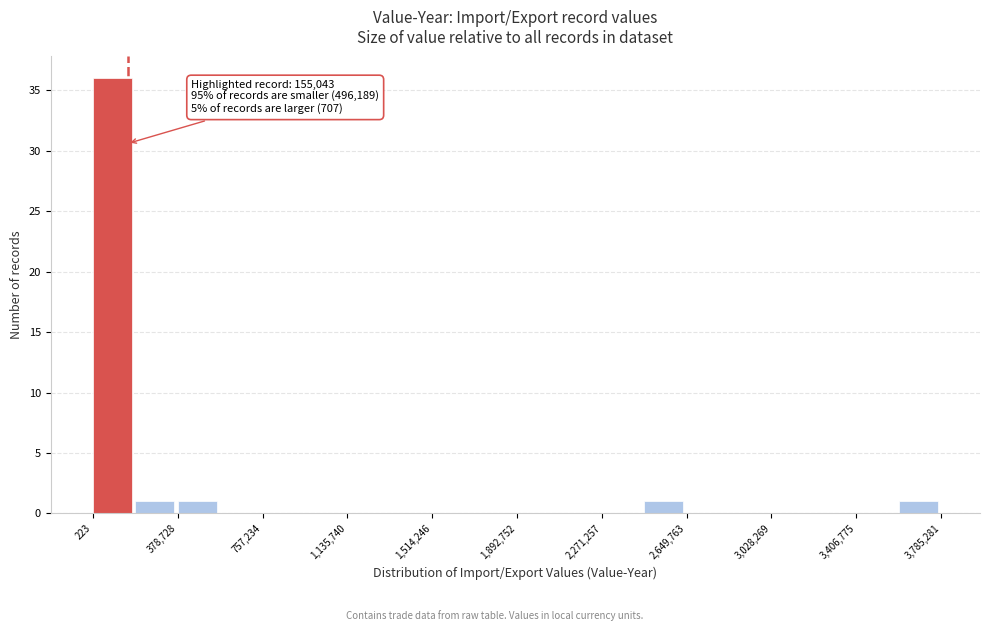

Around what value on the x-axis is the tallest bar? Give the approximate position of its centre, as read against the axis.

100000